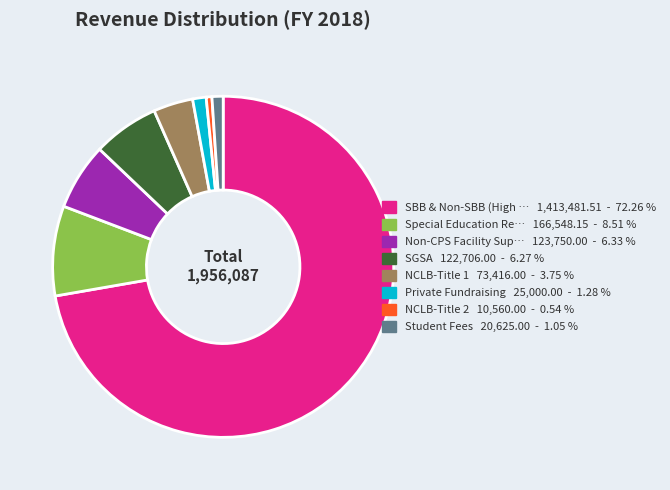

Is there any slice that represents more than half of the pie?

Yes